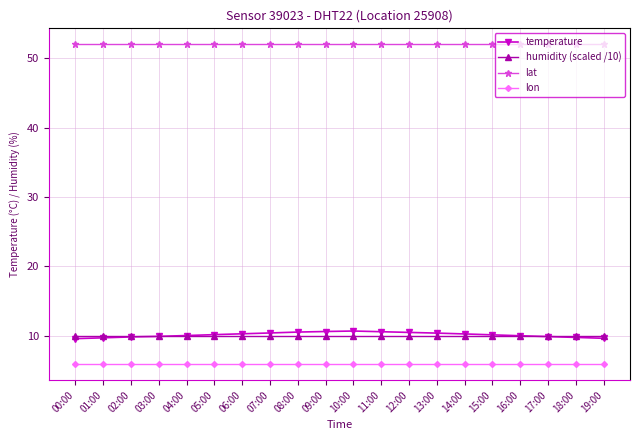

The lon series shows 3.9 at 18:00. True or false?

False